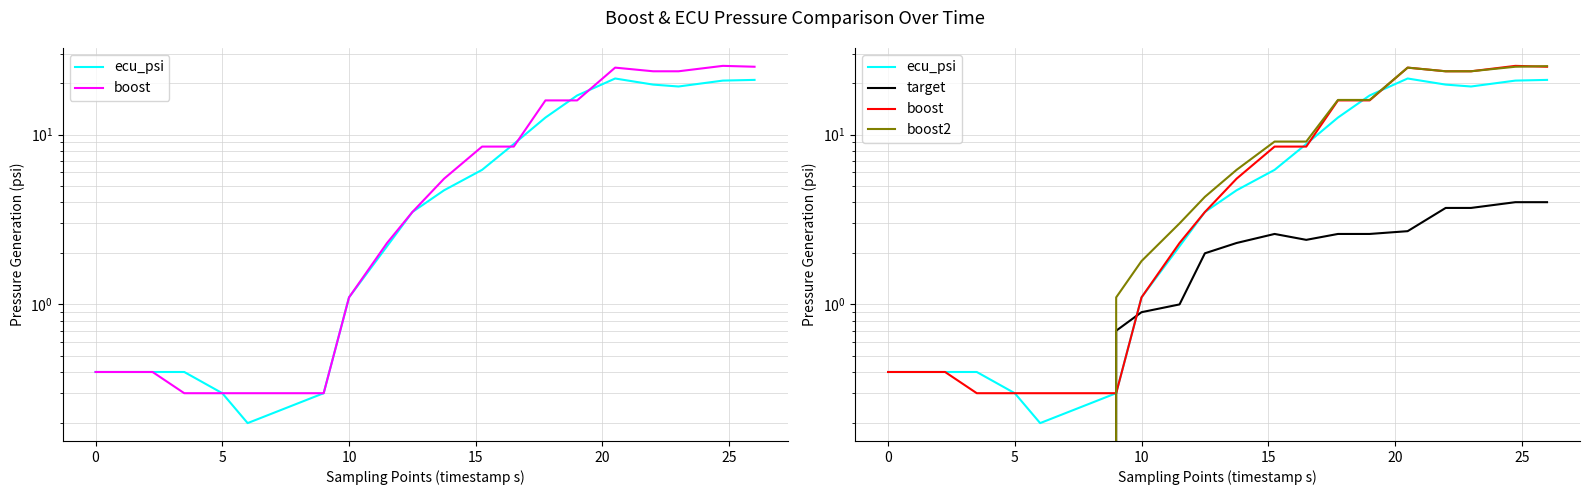

The value of boost2 at 25 is 1.5. True or false?

False